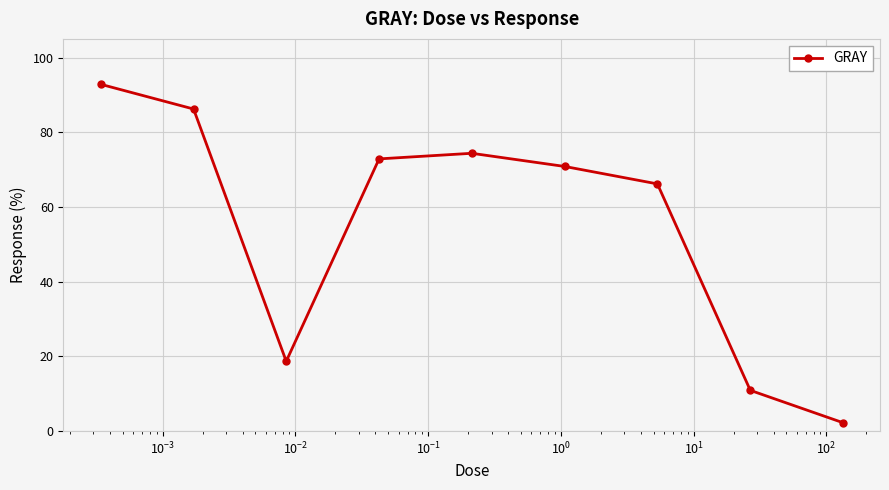

What is the minimum value shown in the chart?

2.3